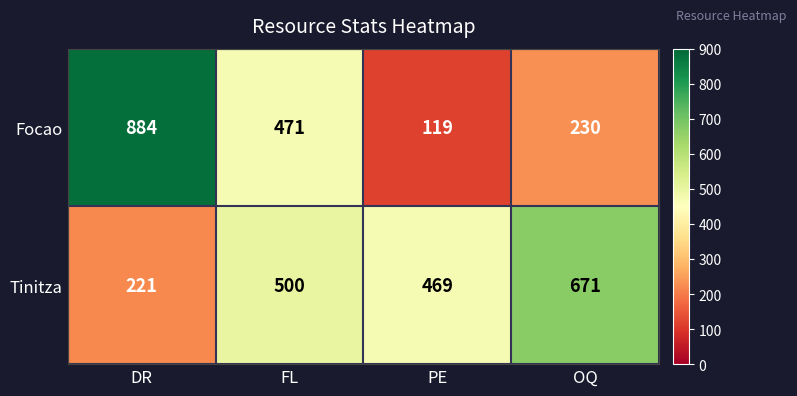

What is the total value across all series at OQ?

901